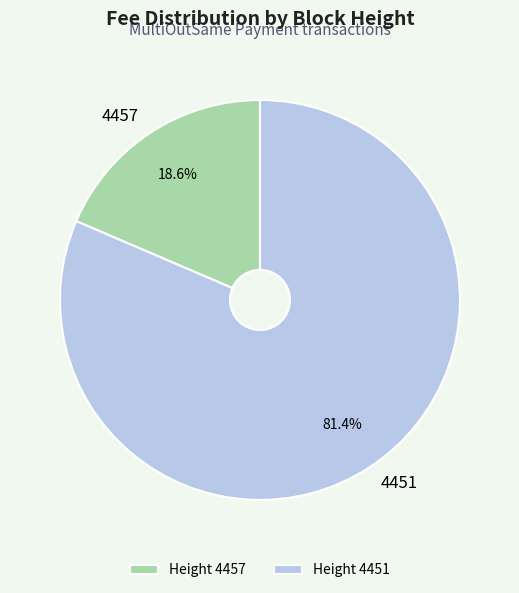

What is the total percentage of 4457 and 4451?

100.0%